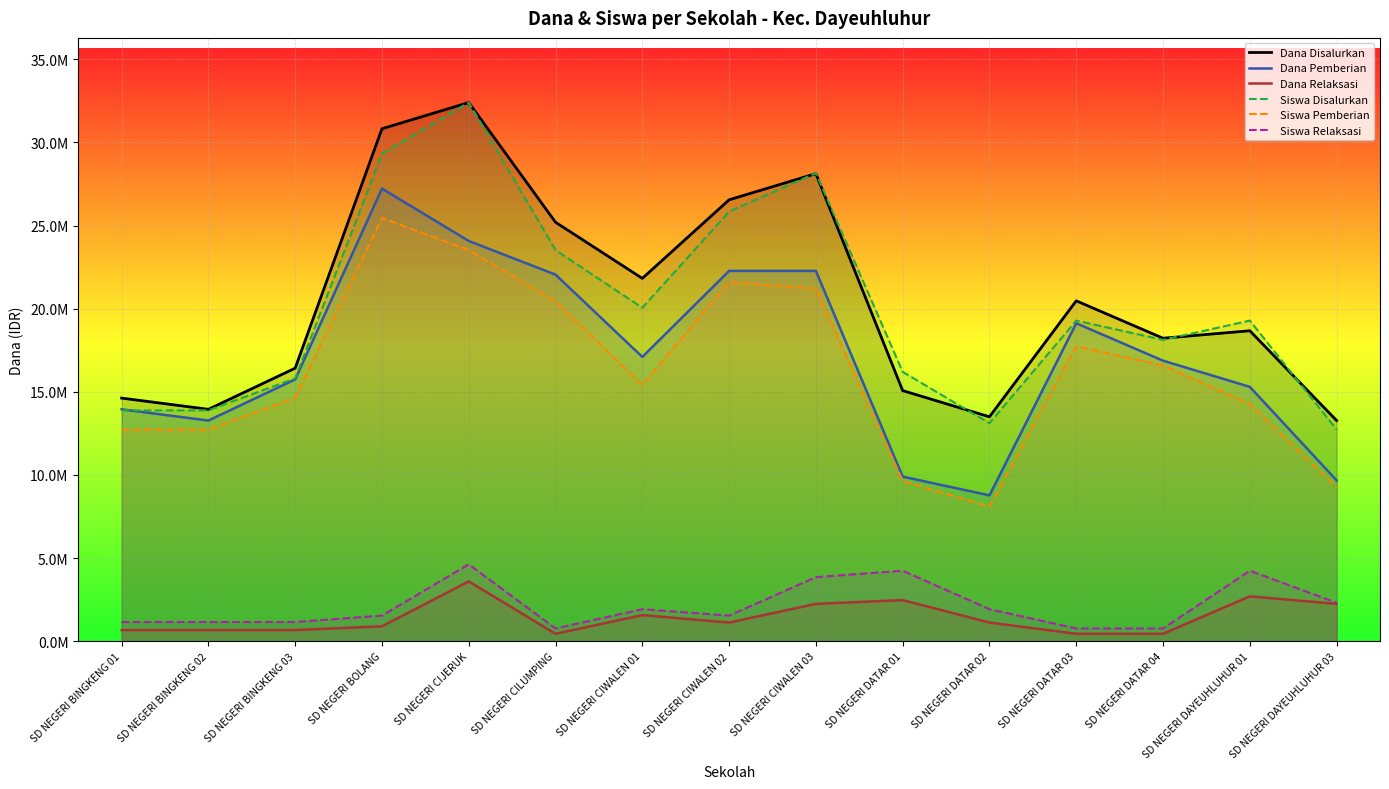

Which has a higher value, SD NEGERI CIWALEN 03 or SD NEGERI DATAR 04?

SD NEGERI CIWALEN 03